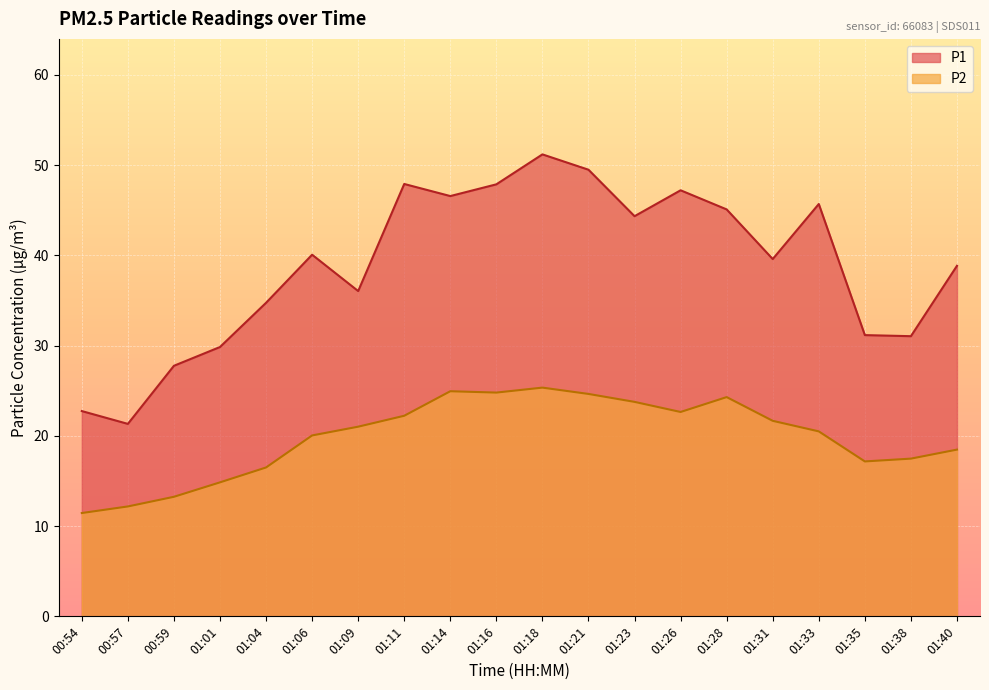

Does the chart display data point markers on the line(s)?

No